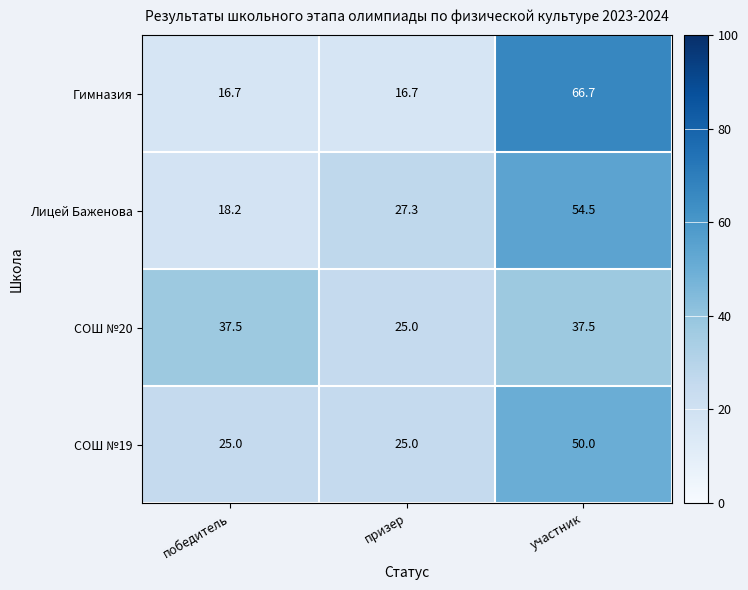

Reading left to right, extract all data points from this chart.

Гимназия: победитель=16.7	призер=16.7	участник=66.7
Лицей Баженова: победитель=18.2	призер=27.3	участник=54.5
СОШ №20: победитель=37.5	призер=25.0	участник=37.5
СОШ №19: победитель=25.0	призер=25.0	участник=50.0